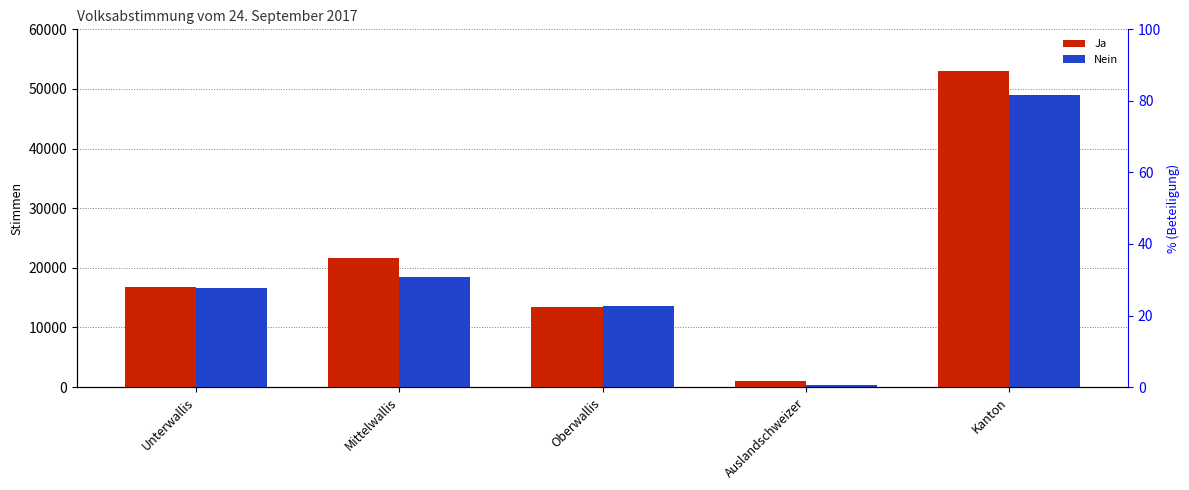

Rank the series by their maximum value, from lowest to highest.

Nein, Ja